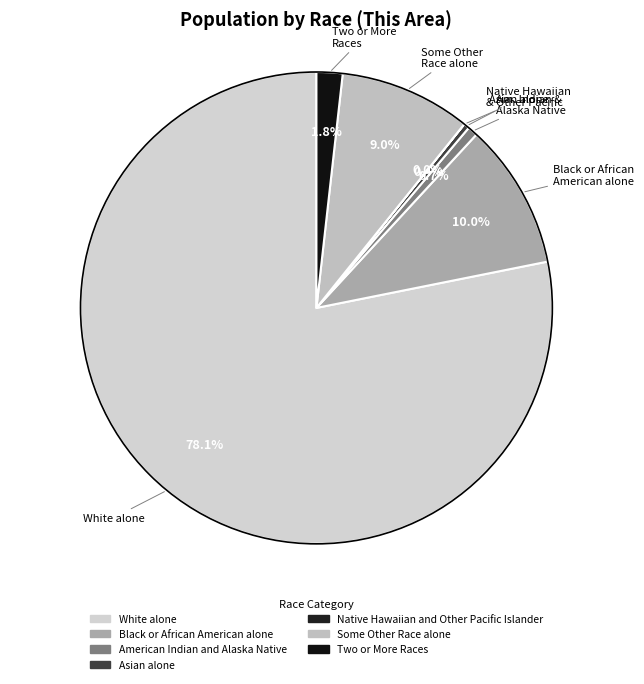

What percentage is the Some Other Race alone slice, to the nearest percent?

9%